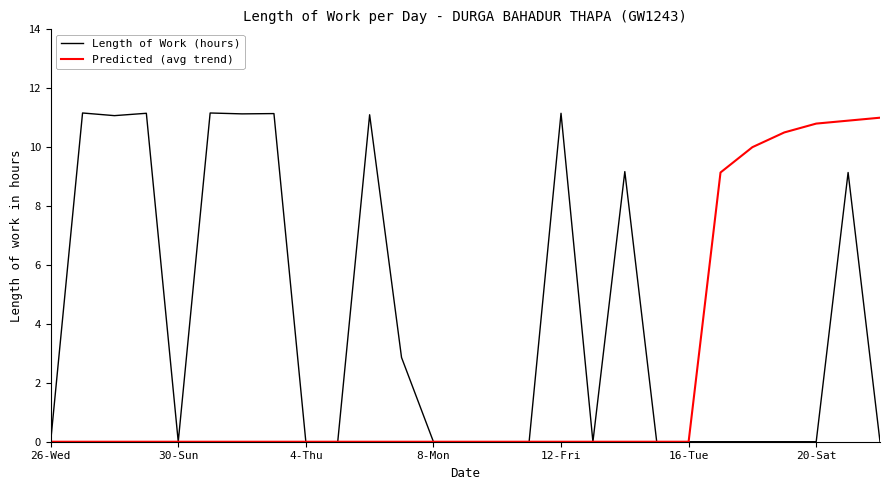

Which series has the largest range (max minus min)?

Length of Work (hours)